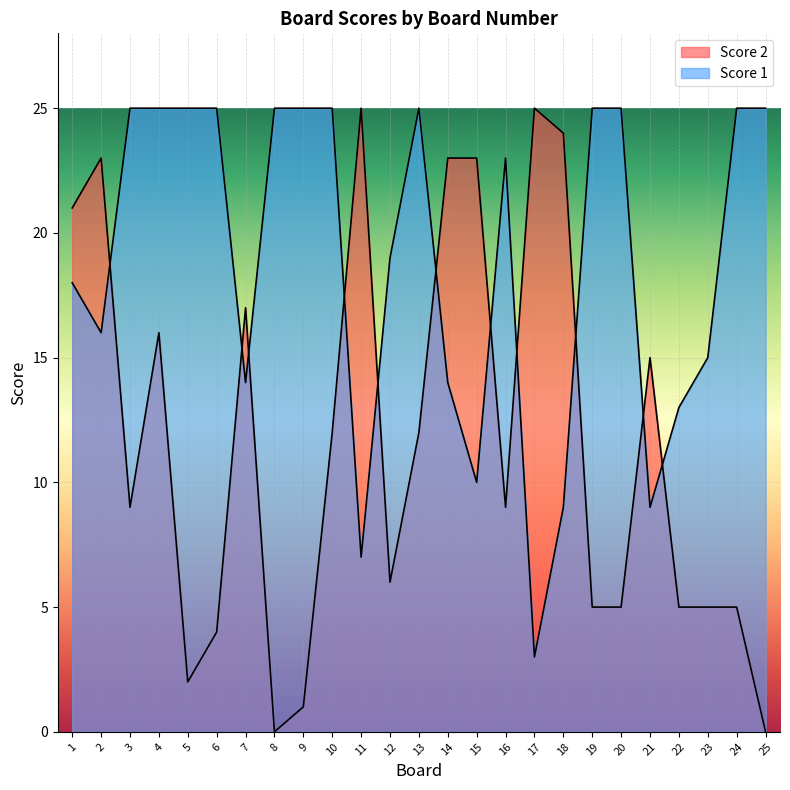

At which category is the sum across all series the highest?

4